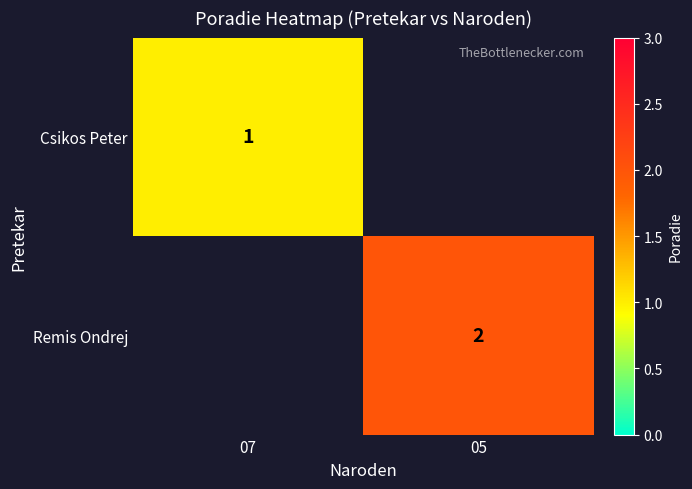

What is the maximum value shown in the chart?

2.0